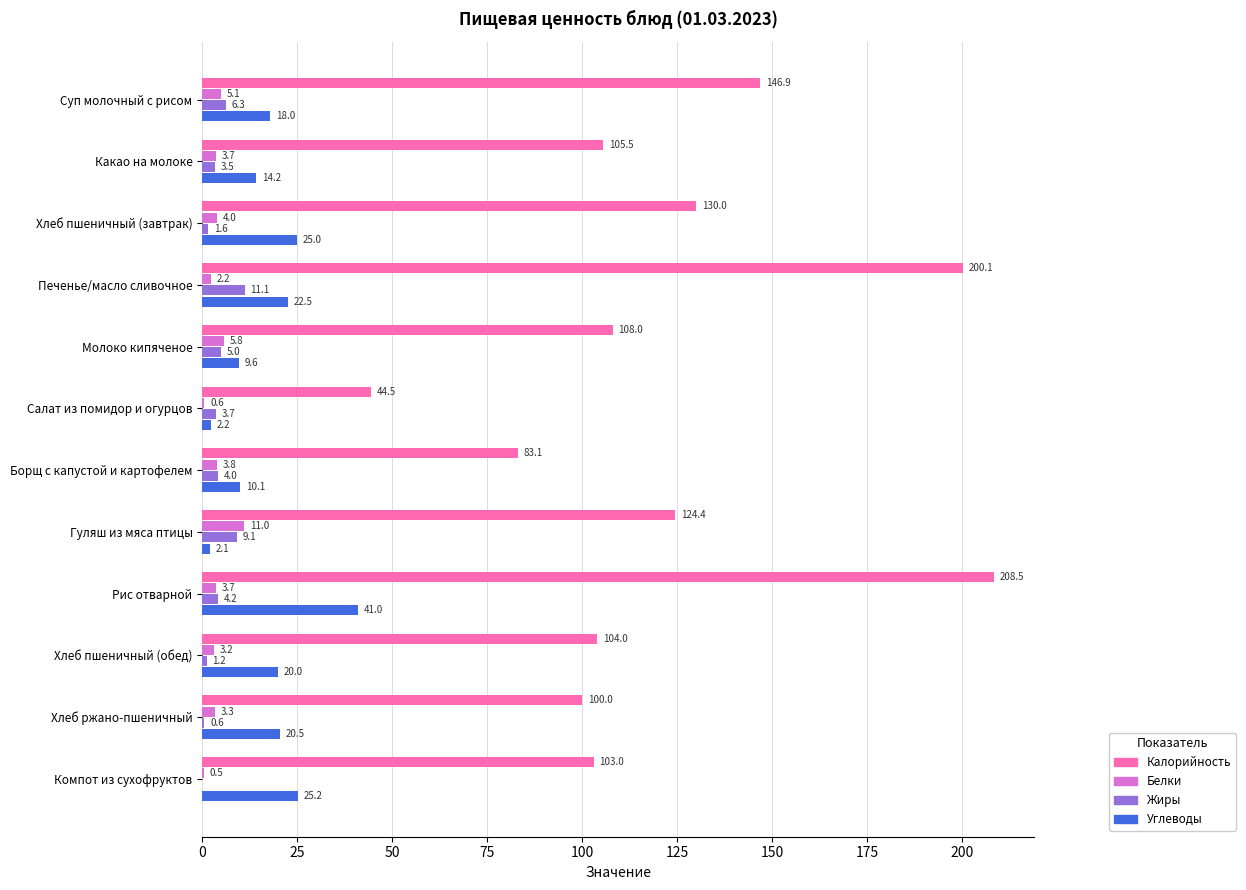

What is the sum of the Углеводы values at Гуляш из мяса птицы and Борщ с капустой и картофелем?

12.2